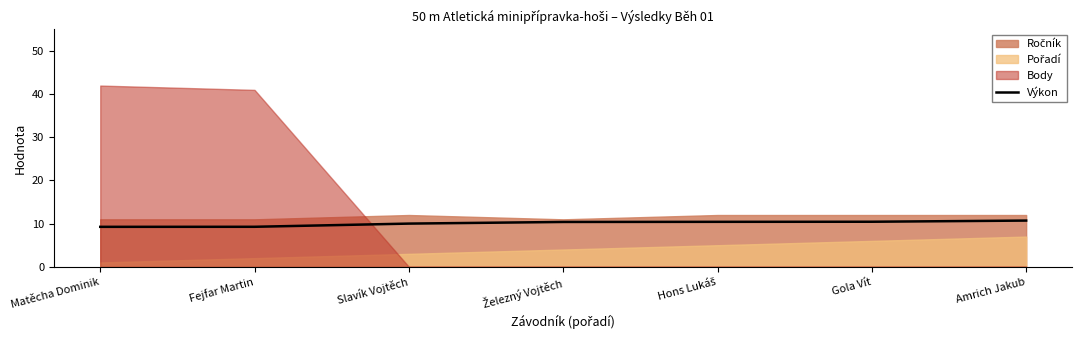

Where is the data nearest to the value 9?

Matěcha Dominik